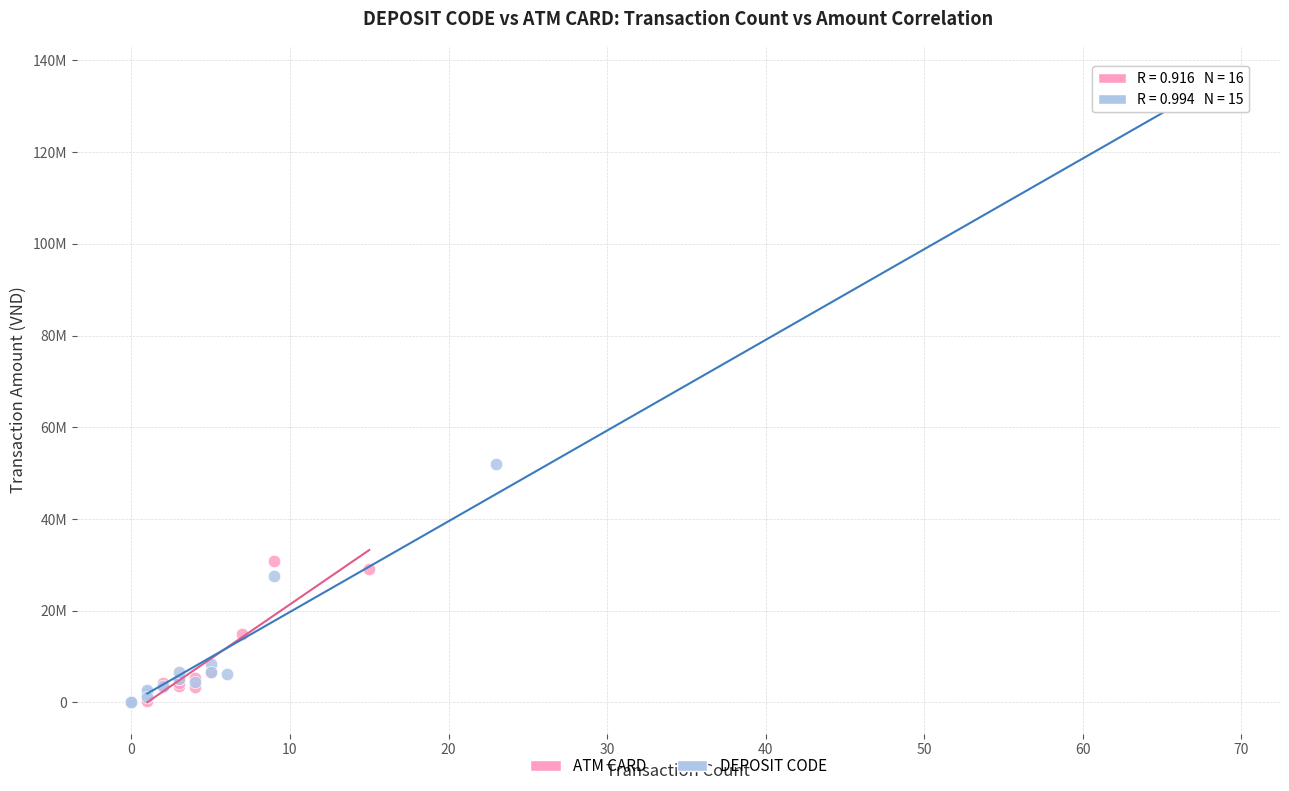

Which series has the widest spread of Y values?

DEPOSIT CODE